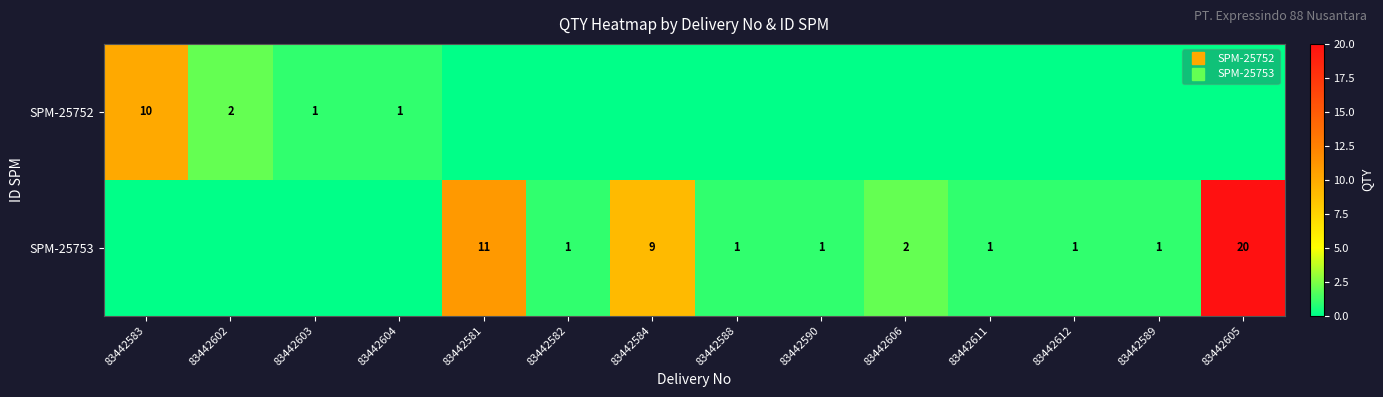

What is the average value of the SPM-25753 series?

3